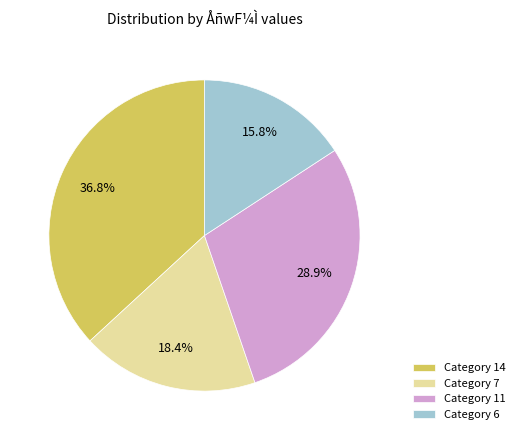

To the nearest percent, what is the difference between the largest and smallest slice percentages?

21%